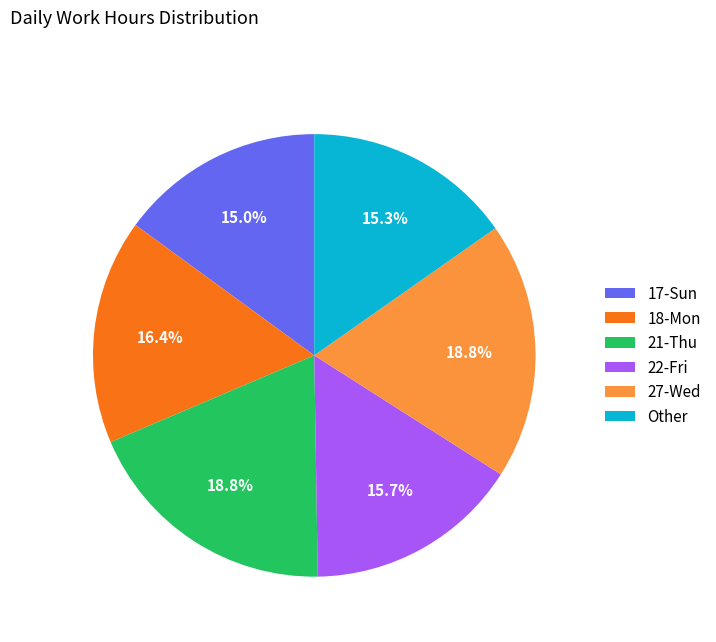

Is there a majority slice in this chart?

No